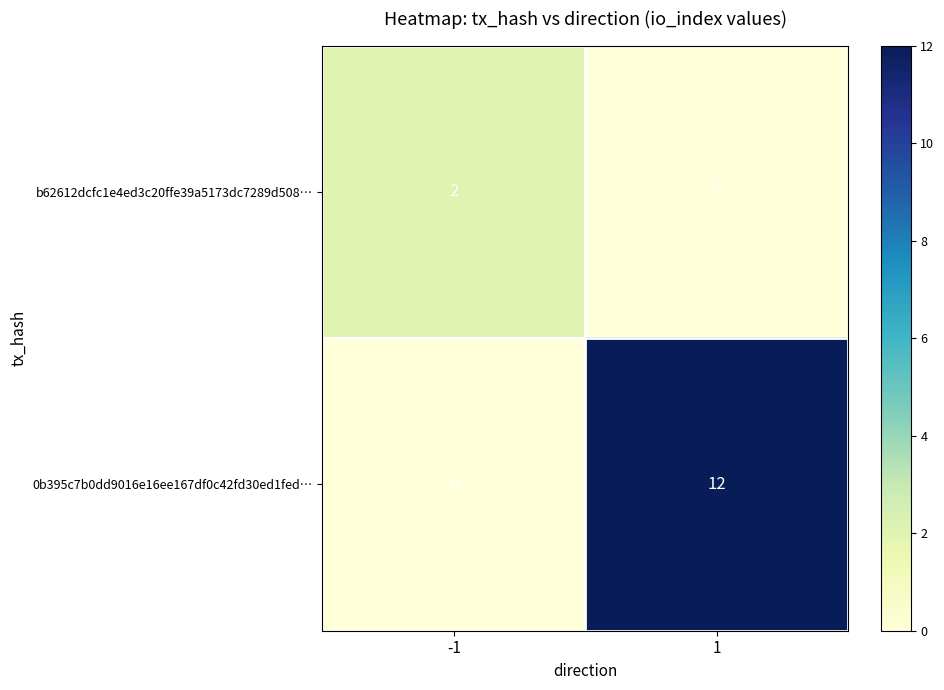

At -1, list the series in order from largest to smallest.

b62612dcfc1e4ed3c20ffe39a5173dc7289d508…, 0b395c7b0dd9016e16ee167df0c42fd30ed1fed…